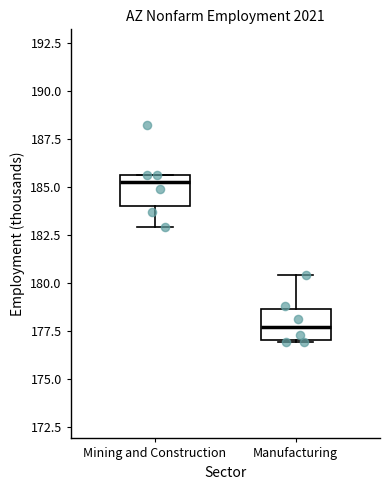

Which box has the highest median line?

Mining and Construction